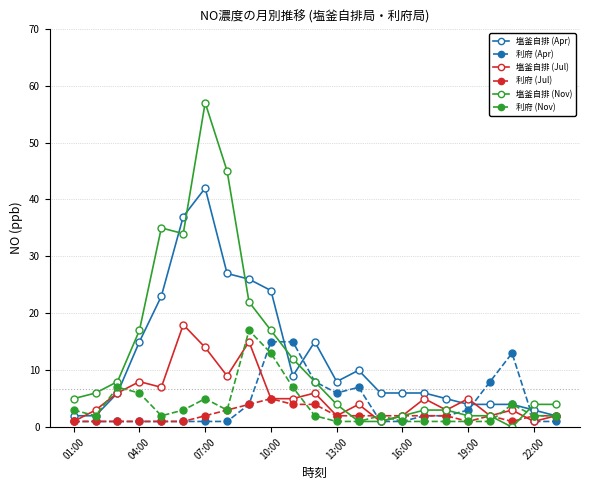

Which series has the largest range (max minus min)?

塩釜自排 (Nov)